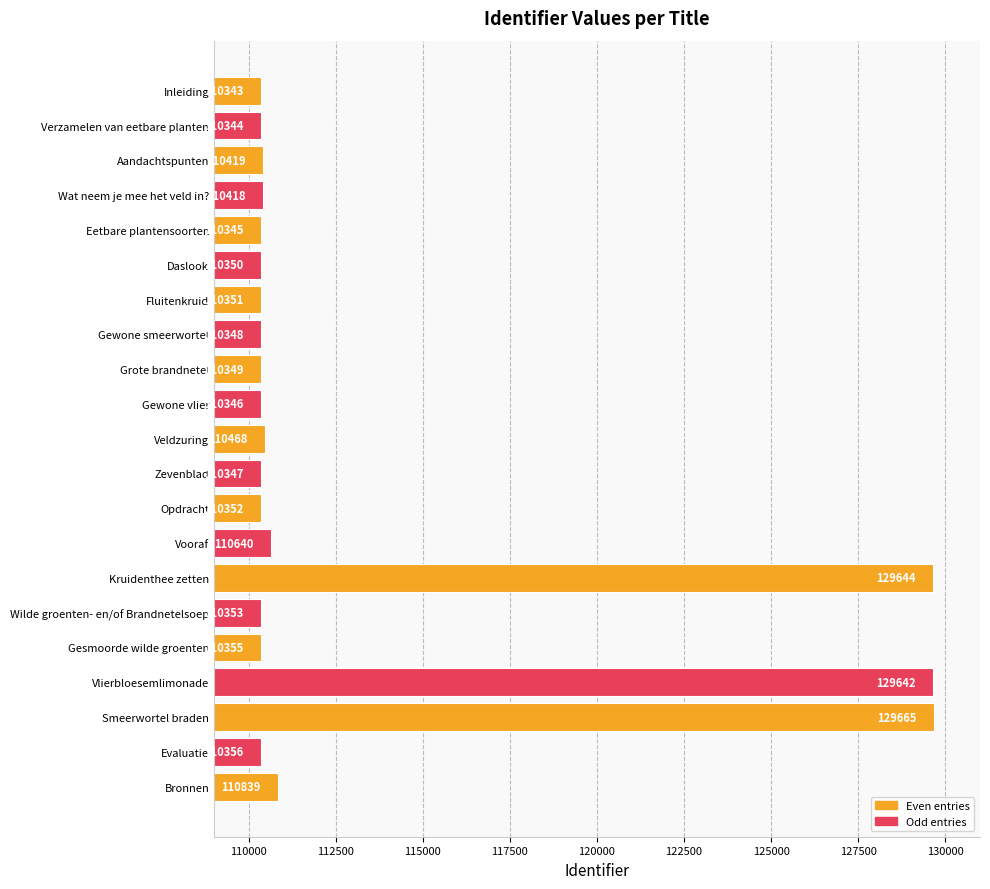

Between Gewone smeerwortel and Vlierbloesemlimonade, which is larger?

Vlierbloesemlimonade